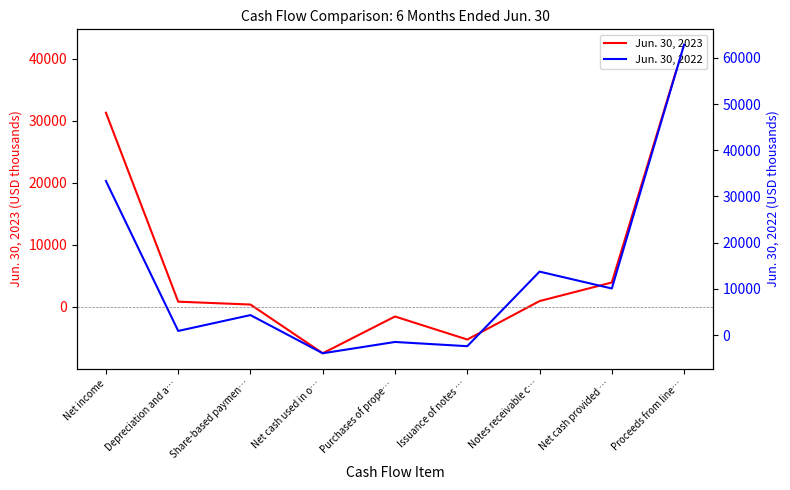

What is the spread (max minus min) of values at Purchases of prope…?

31